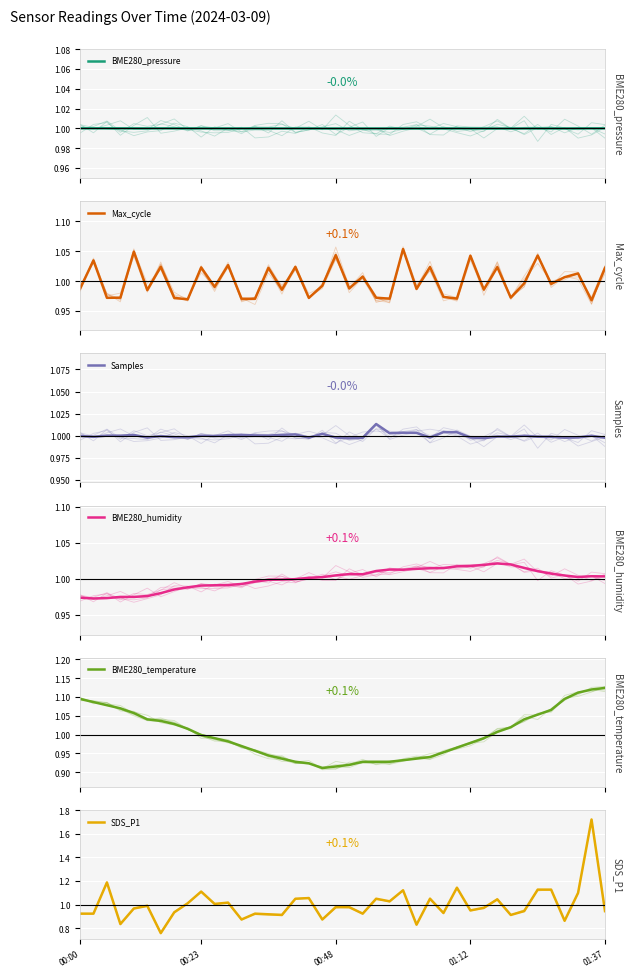

Count the number of data series in this chart.

6